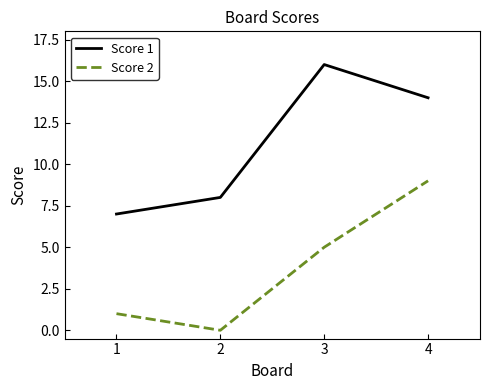

What is the sum of the Score 1 values at 4 and 1?

21